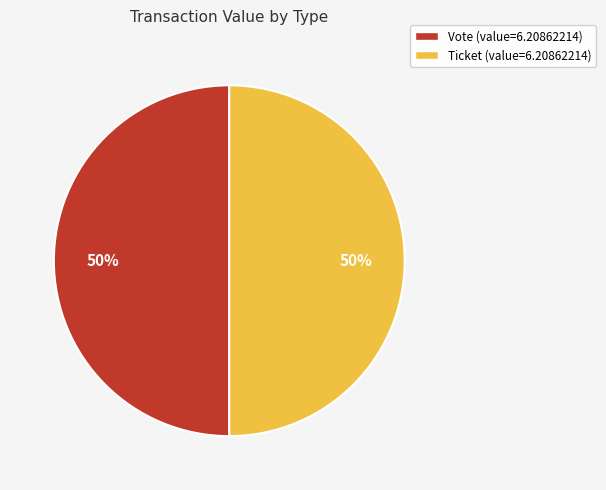

To the nearest percent, what is the difference between the Ticket and Vote slice percentages?

0%